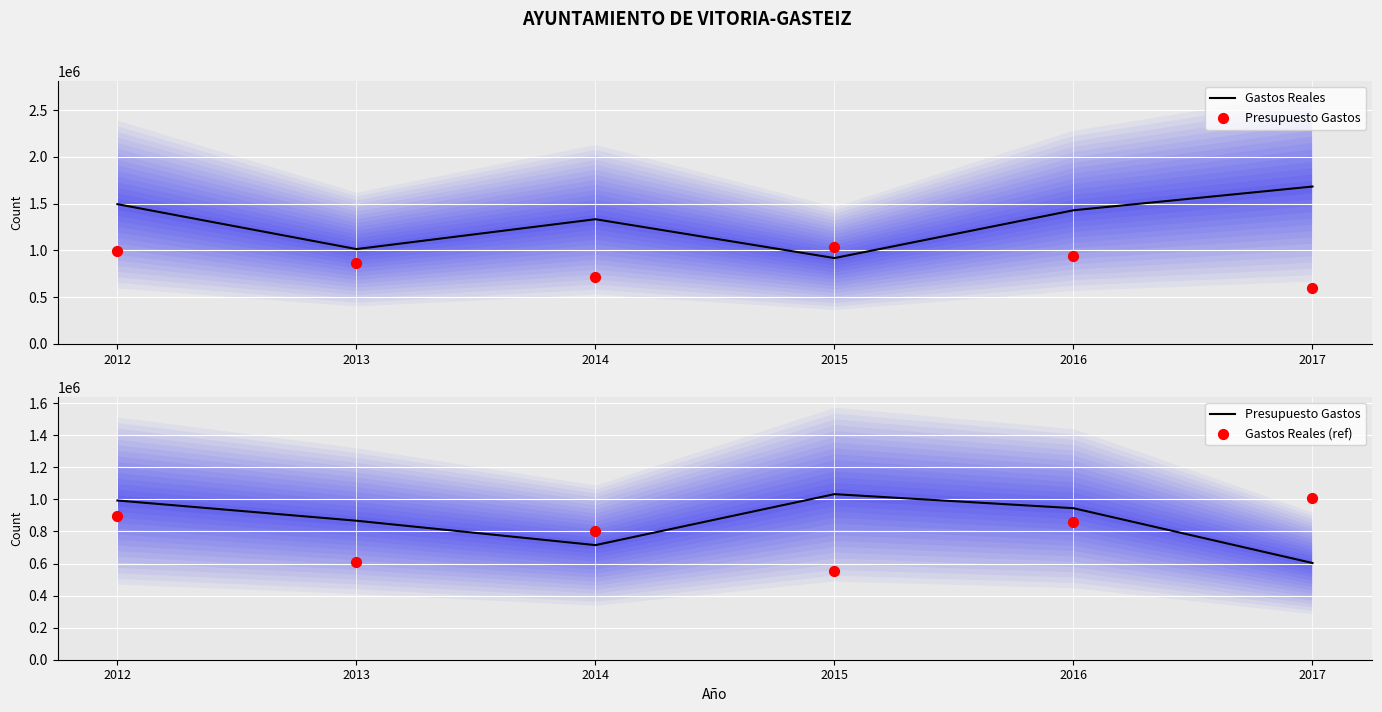

What is the total value across all series at 2012?

3384791.8